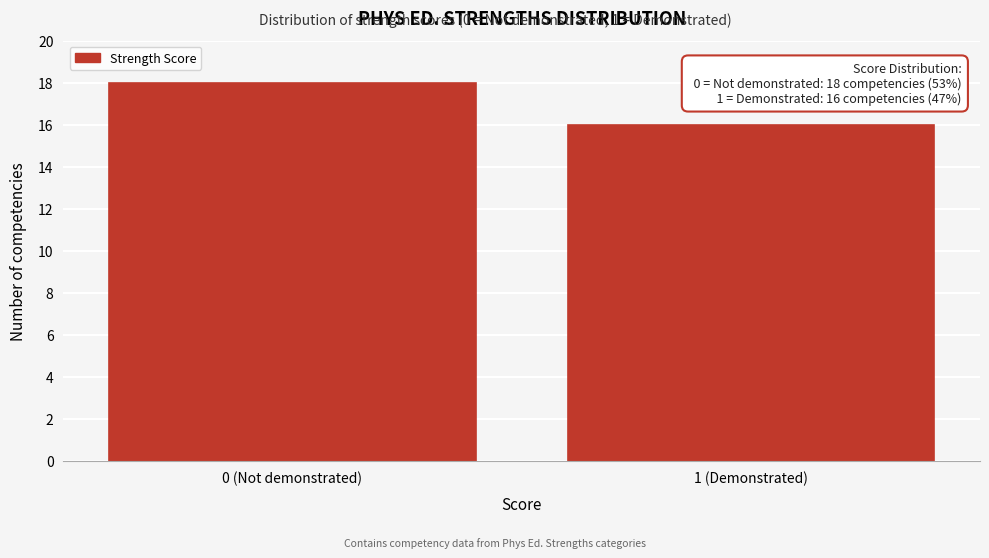

Reading right to left, extract all data points from this chart.

16	18